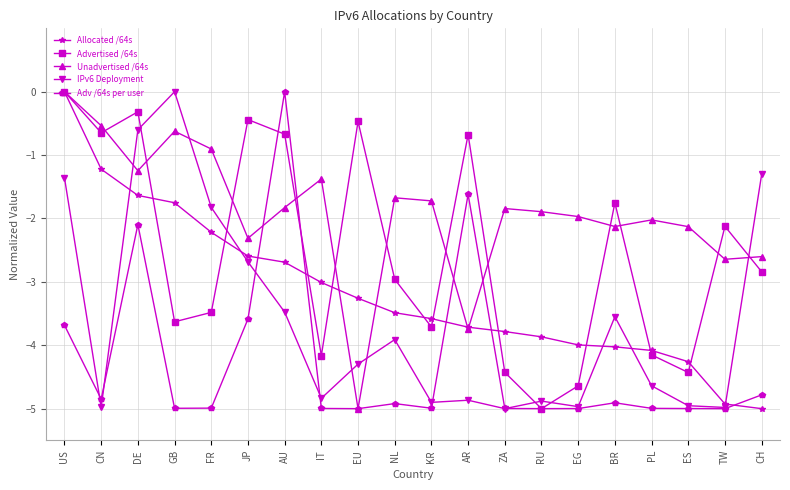

What value does the Unadvertised /64s series have at TW?

-2.6